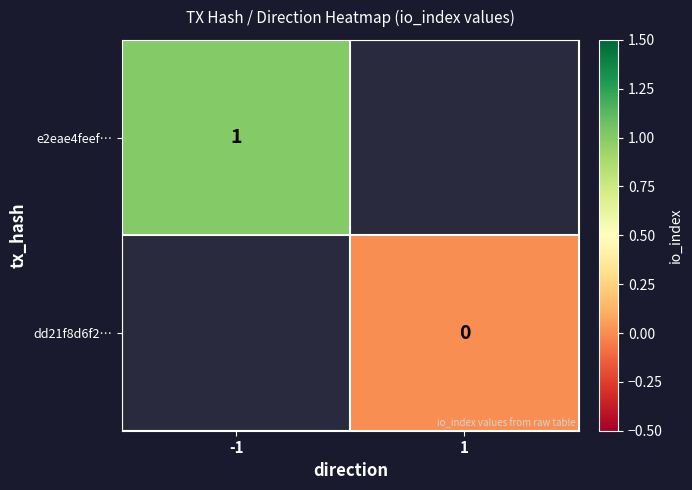

True or false: e2eae4feef… has a value of 1 at -1.

True